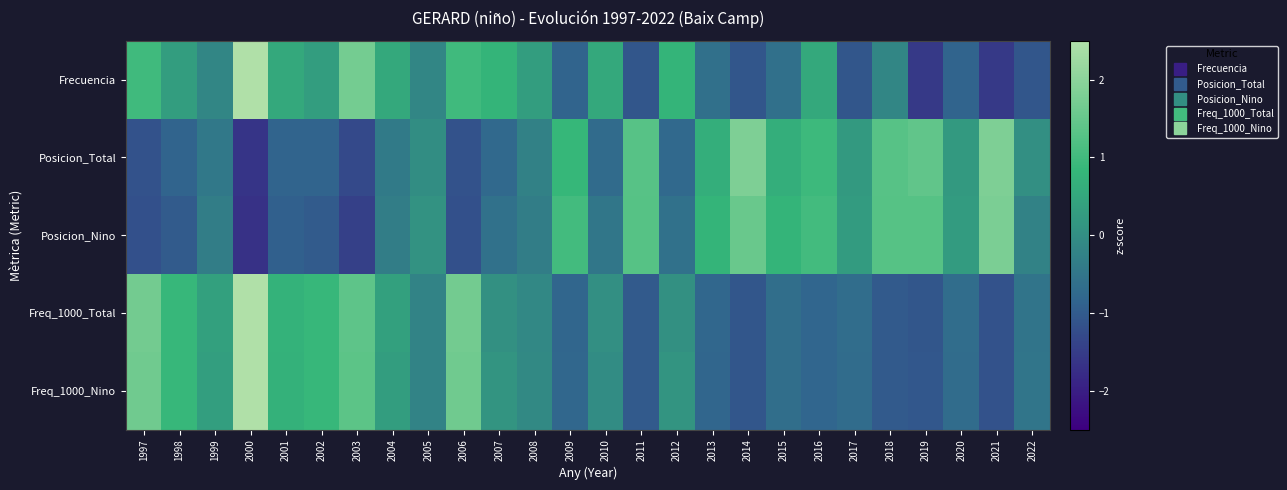

Reading left to right, extract all data points from this chart.

Frecuencia: 1997=1.0	1998=0.3	1999=-0.2	2000=2.6	2001=0.5	2002=0.3	2003=1.7	2004=0.5	2005=-0.2	2006=1.0	2007=0.8	2008=0.3	2009=-0.9	2010=0.5	2011=-1.1	2012=0.8	2013=-0.6	2014=-1.1	2015=-0.6	2016=0.5	2017=-1.1	2018=-0.2	2019=-1.5	2020=-0.9	2021=-1.5	2022=-1.1
Posicion_Total: 1997=-1.2	1998=-0.9	1999=-0.5	2000=-1.6	2001=-0.9	2002=-0.9	2003=-1.3	2004=-0.4	2005=-0.0	2006=-1.2	2007=-0.8	2008=-0.3	2009=0.9	2010=-0.7	2011=1.3	2012=-0.8	2013=0.7	2014=1.8	2015=0.7	2016=0.9	2017=0.2	2018=1.3	2019=1.4	2020=0.2	2021=1.8	2022=0.0
Posicion_Nino: 1997=-1.2	1998=-1.0	1999=-0.3	2000=-1.7	2001=-0.9	2002=-1.0	2003=-1.4	2004=-0.3	2005=0.1	2006=-1.2	2007=-0.6	2008=-0.3	2009=1.0	2010=-0.5	2011=1.3	2012=-0.6	2013=0.8	2014=1.5	2015=0.8	2016=1.0	2017=0.3	2018=1.3	2019=1.3	2020=0.3	2021=1.8	2022=-0.2
Freq_1000_Total: 1997=1.7	1998=0.9	1999=0.4	2000=2.6	2001=0.7	2002=0.9	2003=1.4	2004=0.4	2005=-0.2	2006=1.7	2007=0.1	2008=-0.1	2009=-0.8	2010=0.0	2011=-1.0	2012=0.1	2013=-0.8	2014=-1.1	2015=-0.7	2016=-0.8	2017=-0.7	2018=-1.0	2019=-1.1	2020=-0.7	2021=-1.1	2022=-0.5
Freq_1000_Nino: 1997=1.6	1998=0.9	1999=0.3	2000=2.7	2001=0.7	2002=0.9	2003=1.4	2004=0.3	2005=-0.2	2006=1.6	2007=0.1	2008=-0.1	2009=-0.8	2010=-0.0	2011=-1.0	2012=0.1	2013=-0.8	2014=-1.1	2015=-0.6	2016=-0.8	2017=-0.7	2018=-1.0	2019=-1.1	2020=-0.7	2021=-1.1	2022=-0.5